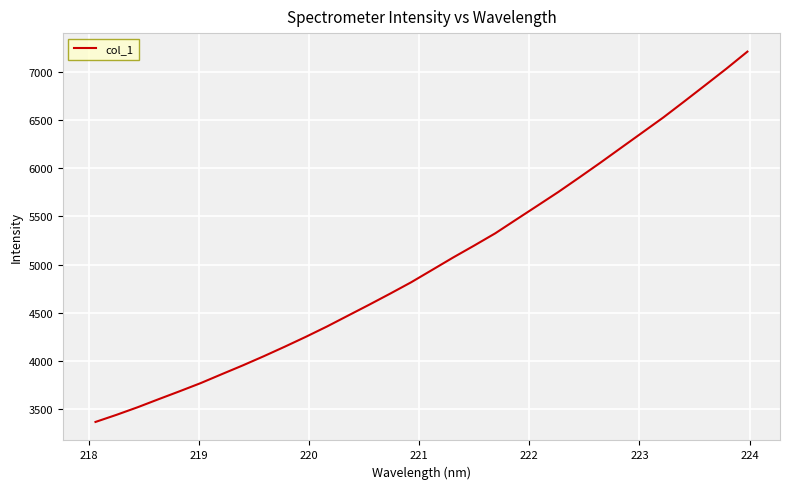

True or false: there are more than 0 points higher than both neighbors.

False